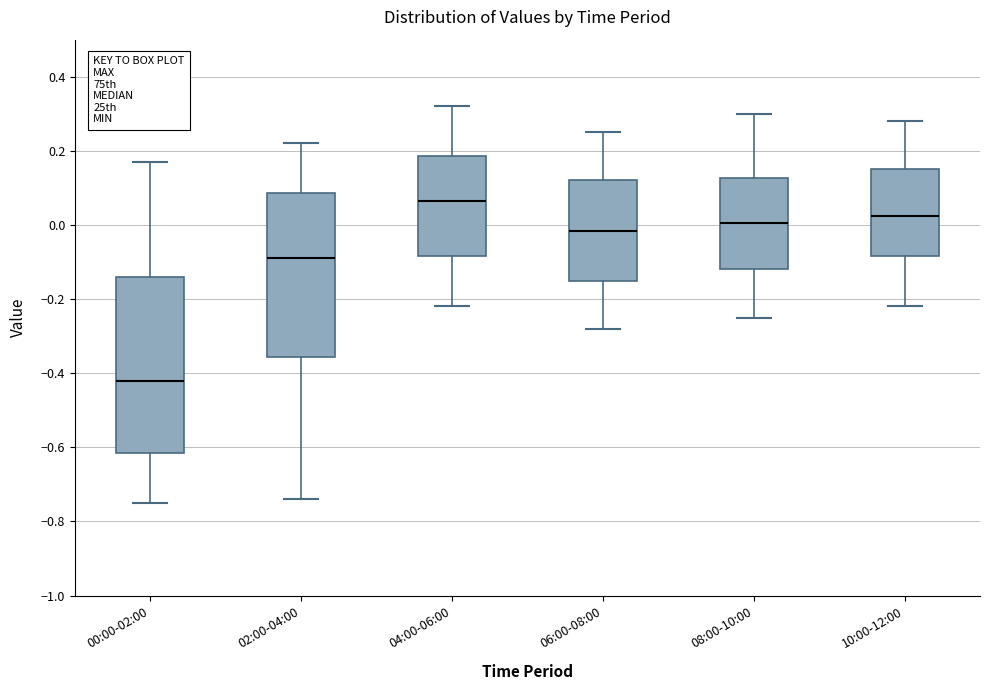

Reading left to right, transcribe this box plot: for each box, give where its median line is, the range the box spans, and where its two whiskers end, as read against the y-axis. The values are not printed on the chart, so give them approximately, as read against the axis.

00:00-02:00: median -0.42, box -0.62 to -0.14, whiskers -0.74 to 0.18
02:00-04:00: median -0.08, box -0.36 to 0.08, whiskers -0.74 to 0.22
04:00-06:00: median 0.06, box -0.08 to 0.18, whiskers -0.22 to 0.32
06:00-08:00: median -0.02, box -0.14 to 0.12, whiskers -0.28 to 0.26
08:00-10:00: median 0.00, box -0.12 to 0.12, whiskers -0.24 to 0.30
10:00-12:00: median 0.02, box -0.08 to 0.16, whiskers -0.22 to 0.28